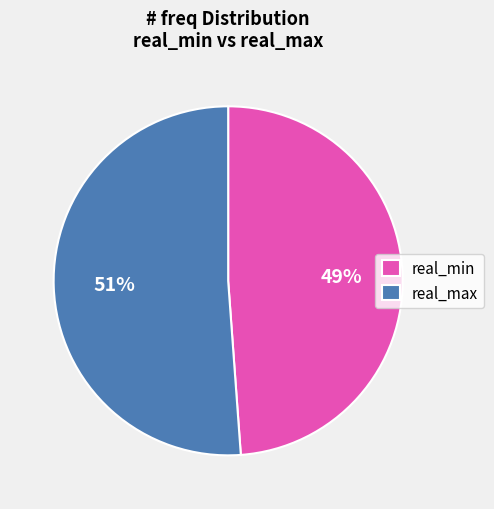

Is the sum of real_max and real_min greater than half?

Yes